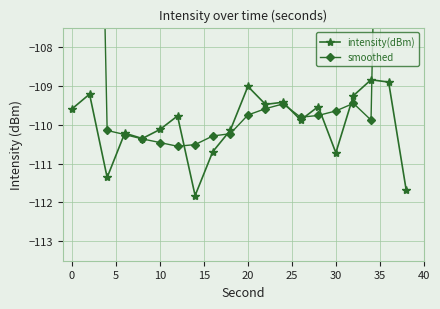

What is the difference between the maximum and minimum values in the intensity(dBm) series?

3.0